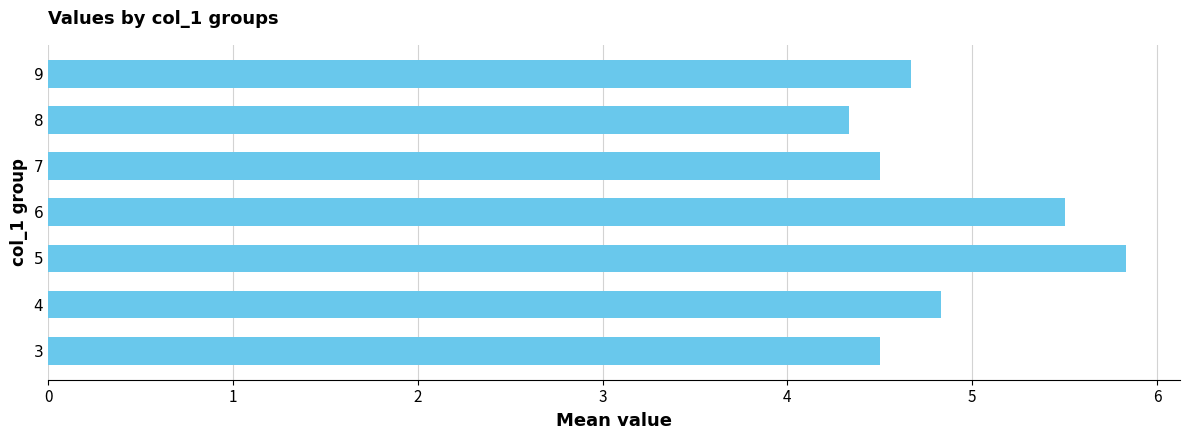

Is it true that the value at 9 is 1.8?

False